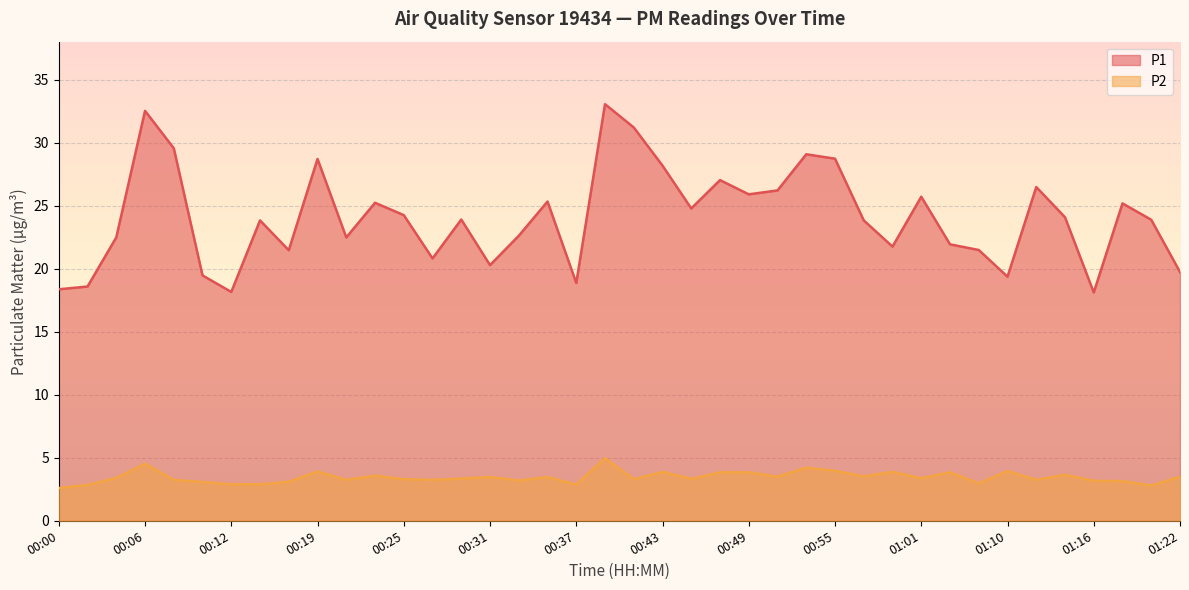

Reading left to right, transcribe all the data shown in this chart.

P1: 18.4	18.6	22.5	32.5	29.6	19.5	18.2	23.9	21.5	28.7	22.5	25.2	24.3	20.8	23.9	20.3	22.6	25.4	18.9	33.1	31.2	28.2	24.8	27.1	25.9	26.2	29.1	28.8	23.9	21.8	25.7	21.9	21.5	19.4	26.5	24.1	18.1	25.2	23.9	19.8
P2: 2.6	2.9	3.4	4.5	3.2	3.1	2.9	2.9	3.1	3.9	3.2	3.6	3.3	3.2	3.4	3.5	3.2	3.5	2.9	5.0	3.3	3.9	3.3	3.9	3.9	3.5	4.2	4.0	3.5	3.9	3.4	3.9	3.0	4.0	3.2	3.6	3.2	3.1	2.8	3.5